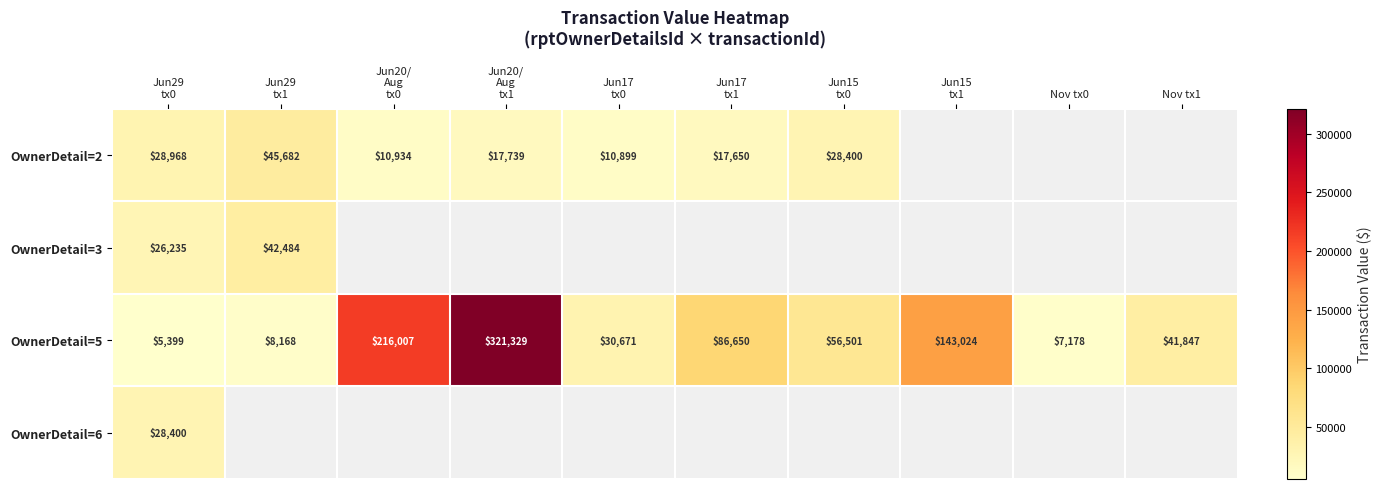

What is the sum of all OwnerDetail=5 values?

916774